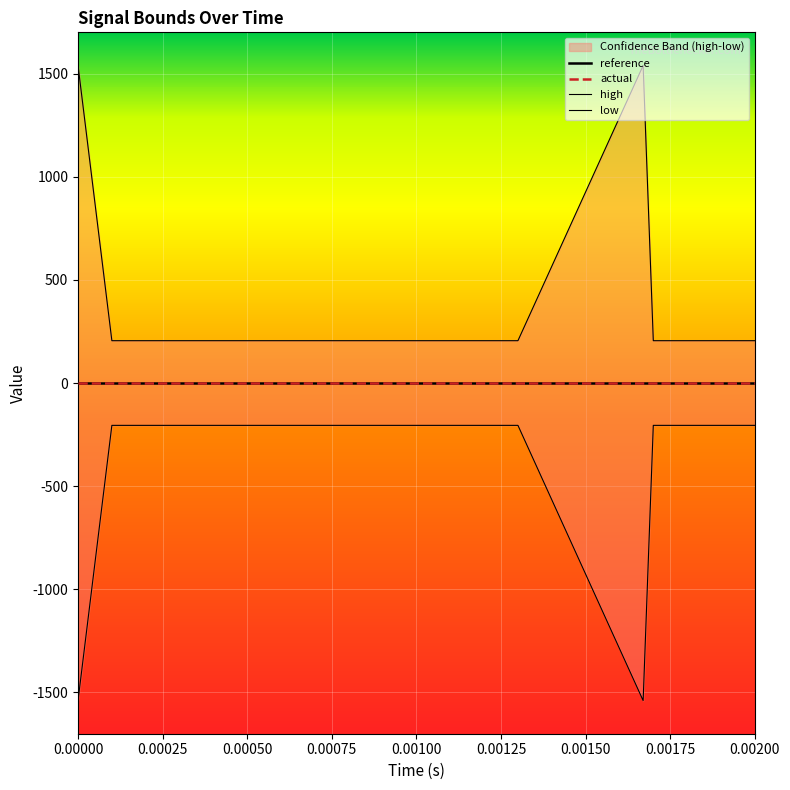

Reading left to right, transcribe all the data shown in this chart.

high: 1539.3	205.2	205.2	205.2	205.2	205.2	205.2	205.2	205.2	205.2	205.2	205.2	205.2	205.2	1539.3	1539.3	205.2	205.2	205.2	205.2
low: -1539.3	-205.2	-205.2	-205.2	-205.2	-205.2	-205.2	-205.2	-205.2	-205.2	-205.2	-205.2	-205.2	-205.2	-1539.3	-1539.3	-205.2	-205.2	-205.2	-205.2